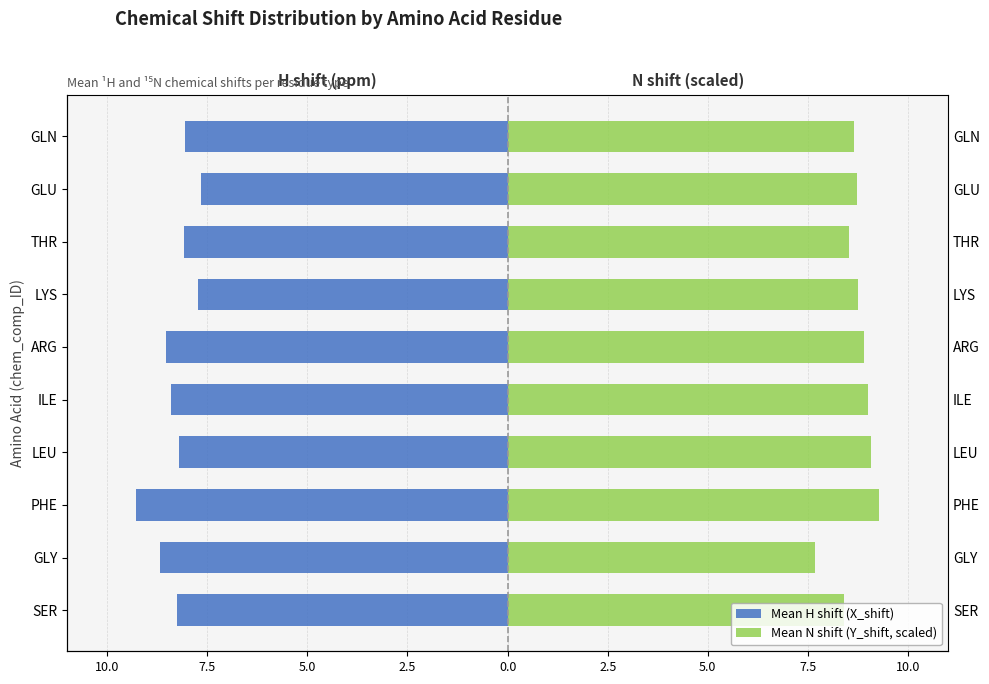

What is the highest value of the Mean N shift (Y_shift, scaled) series?

9.3